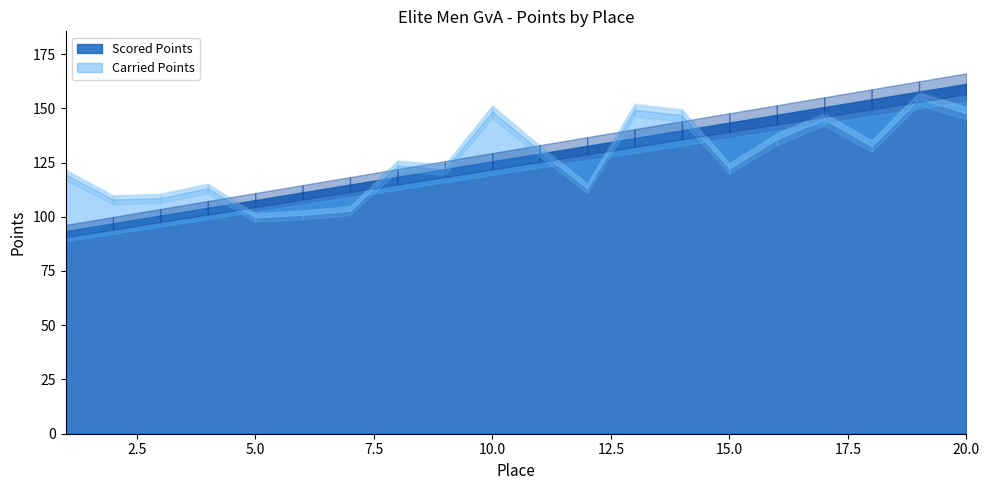

What is the difference between the Scored Points values at 14 and 2?

42.9